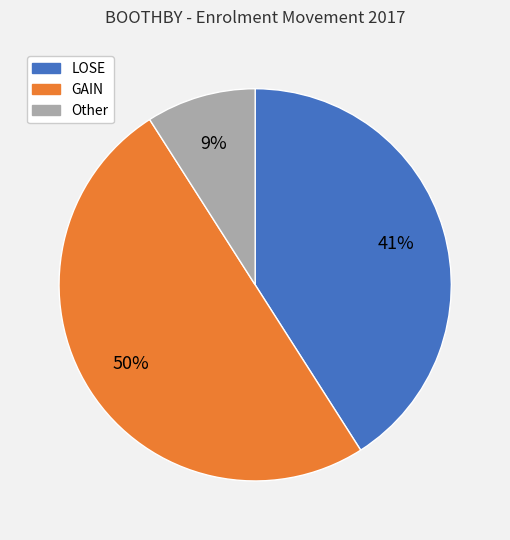

How many segments does this pie chart have?

3